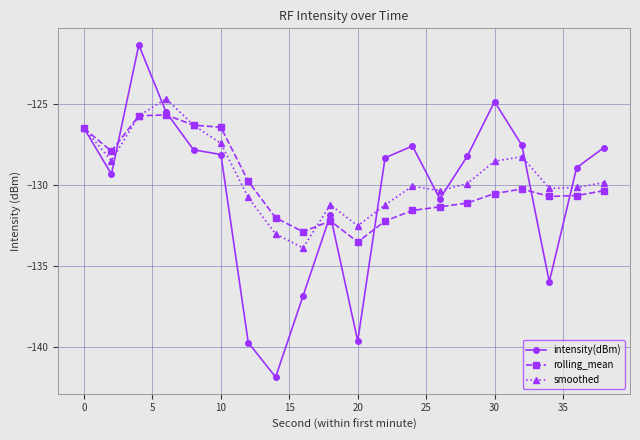

How many lines are shown in the chart?

3